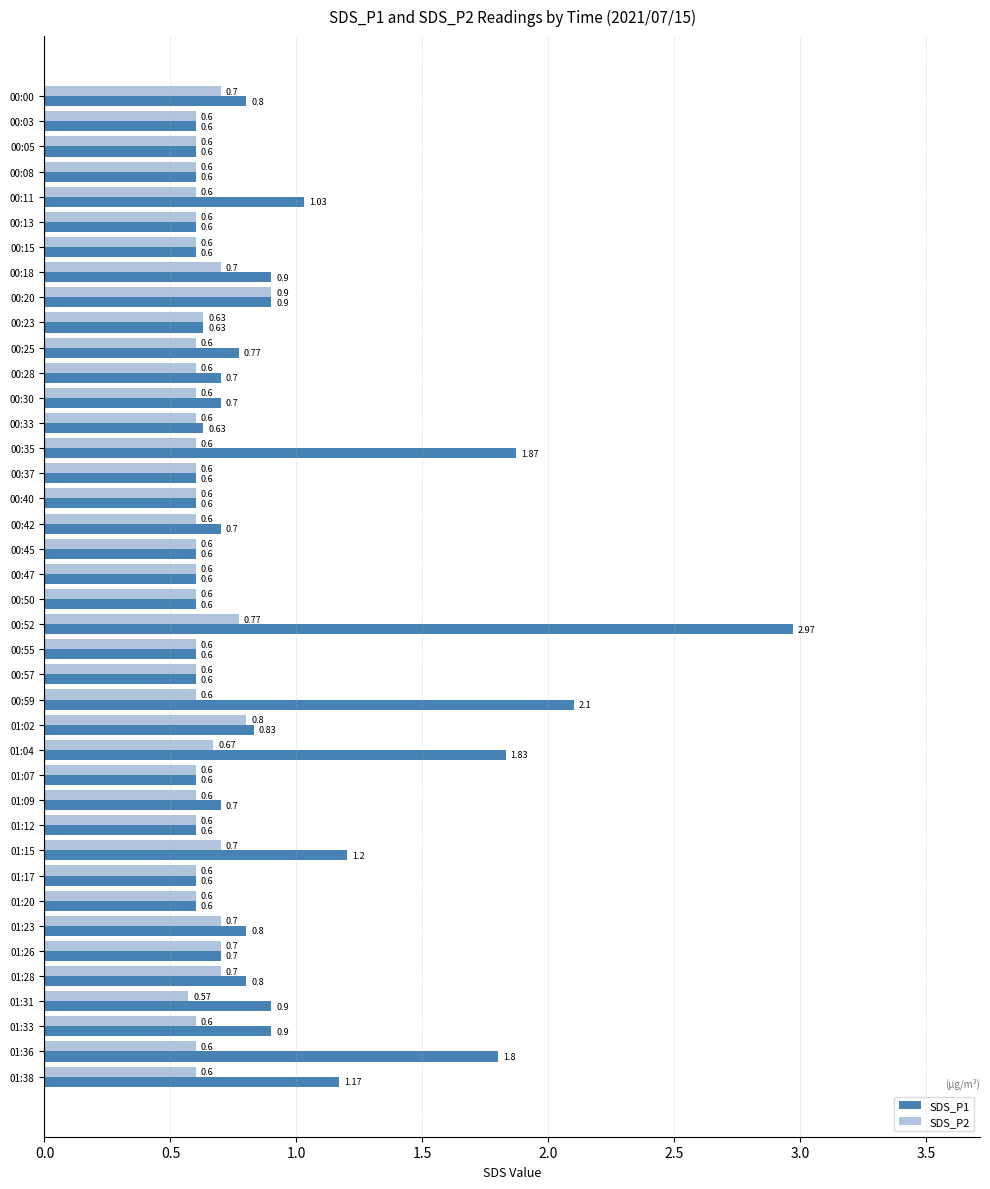

What is the sum of all SDS_P1 values?

35.9